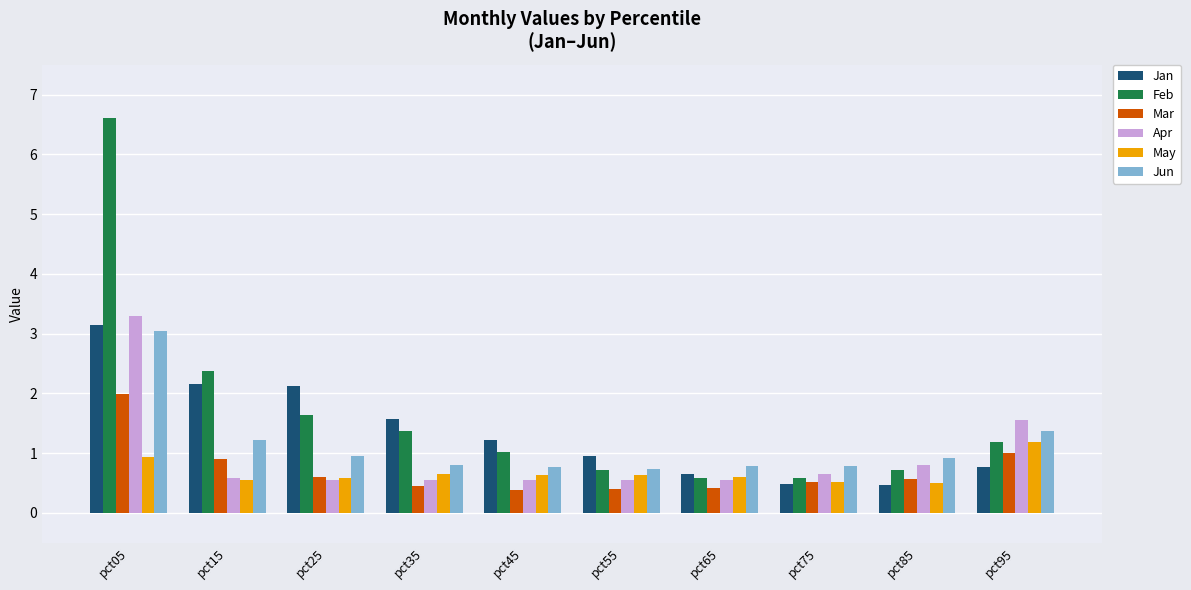

What is the maximum value shown in the chart?

6.6